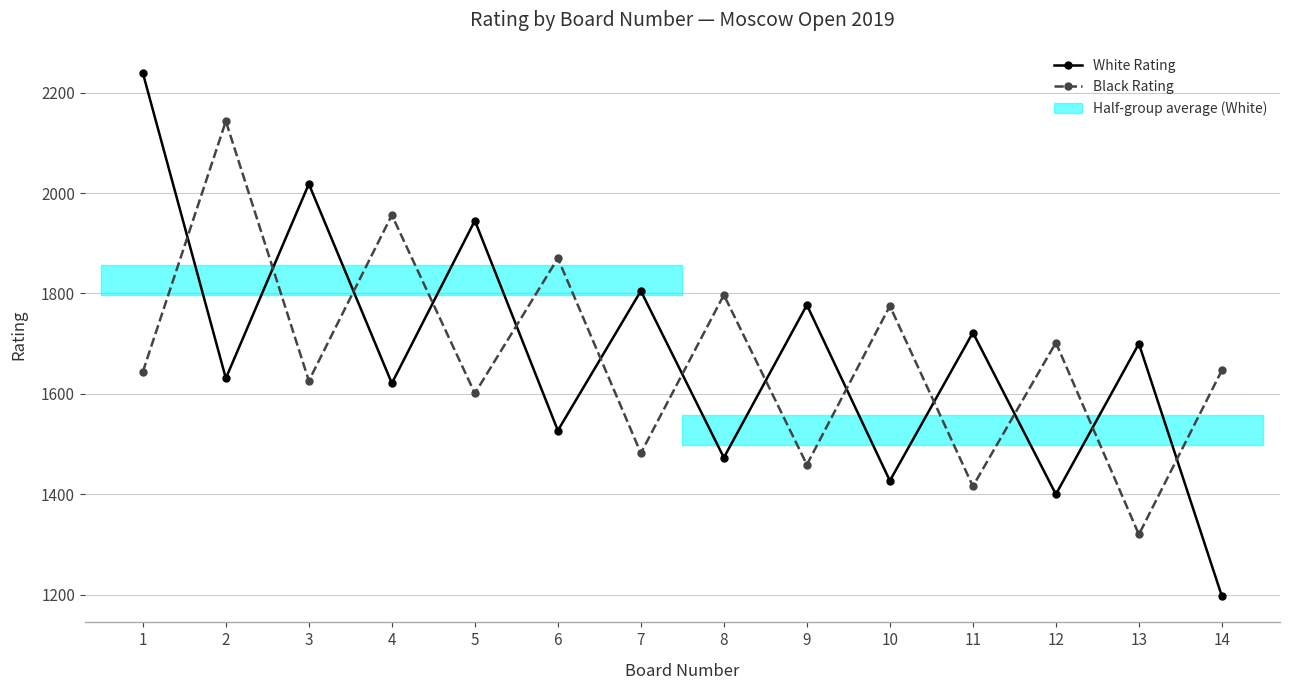

How many values in the White Rating series are below 1700?

7